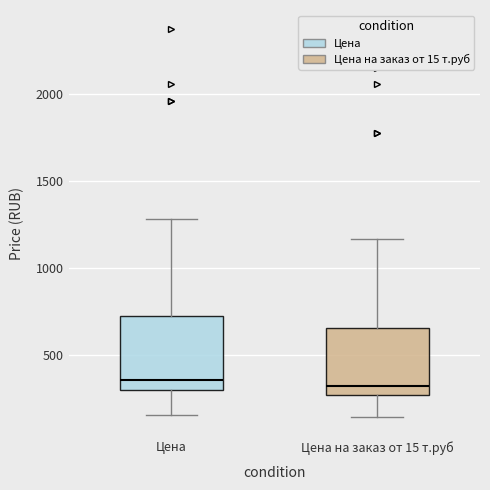

Where is the upper edge of the box for Цена on the y-axis? The values are not printed on the chart, so give them approximately, as read against the axis.

700